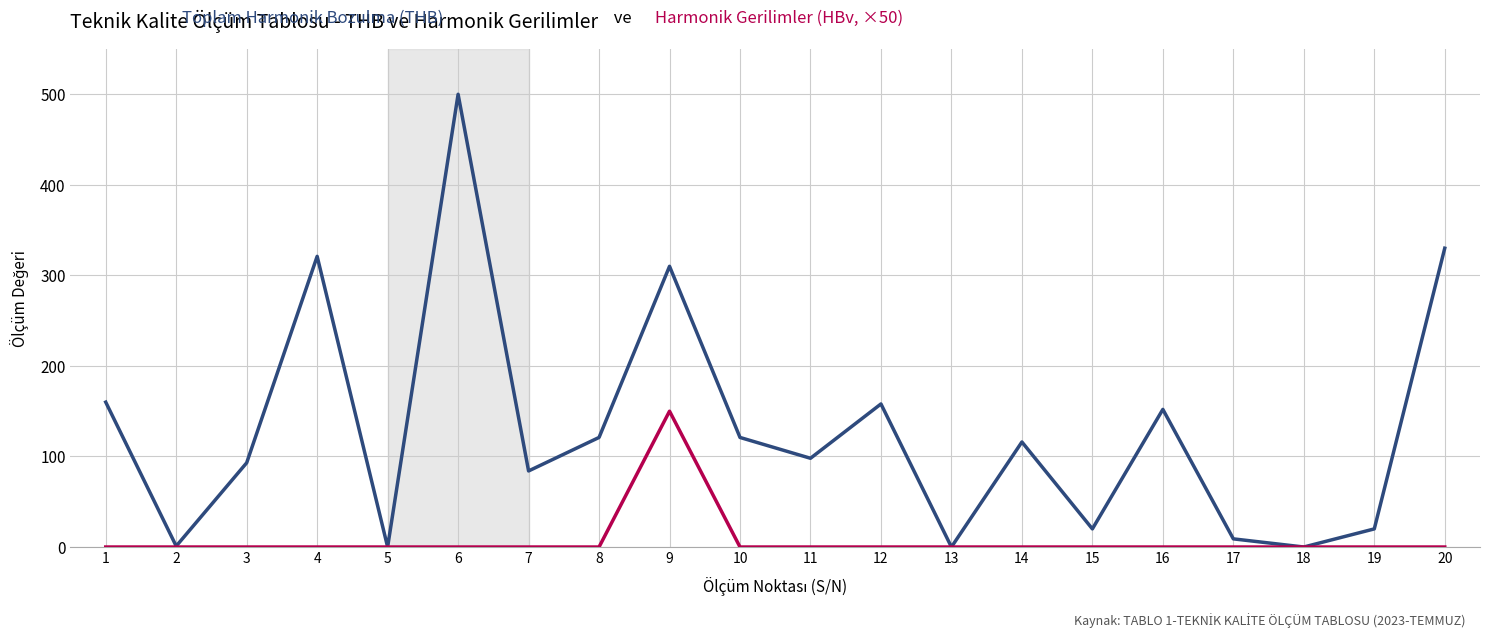

At which category is the sum across all series the highest?

6